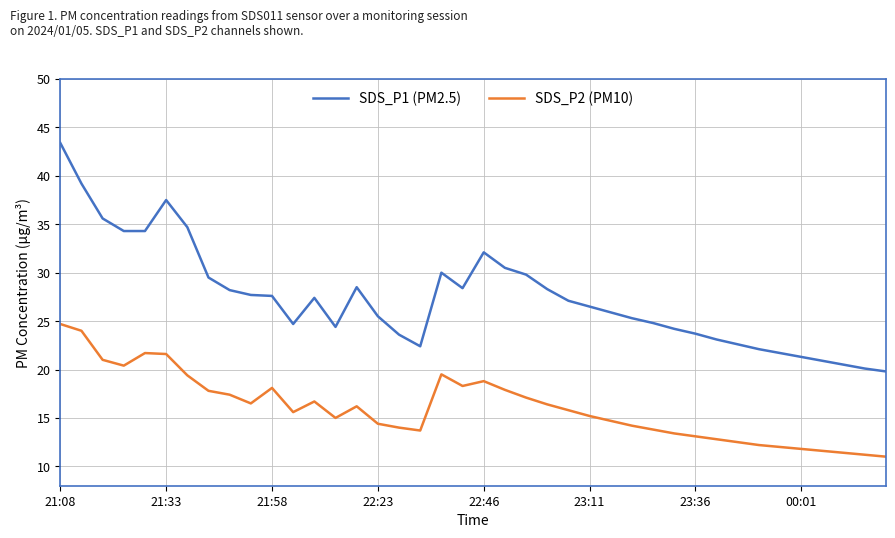

What is the sum of all SDS_P1 (PM2.5) values?

1097.2